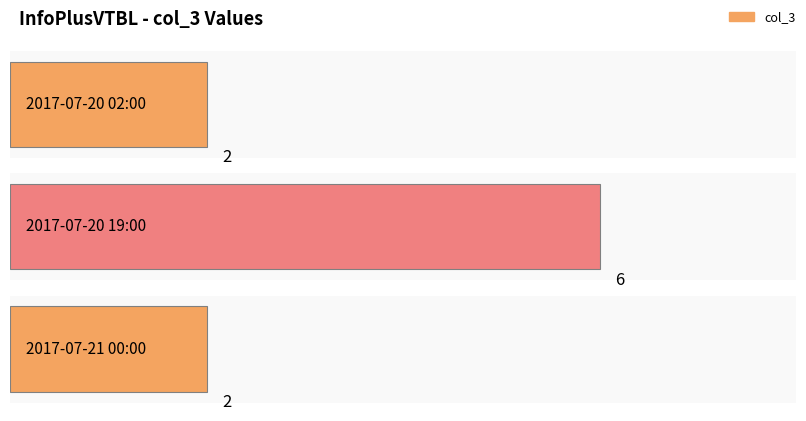

How many bars are there in total?

3